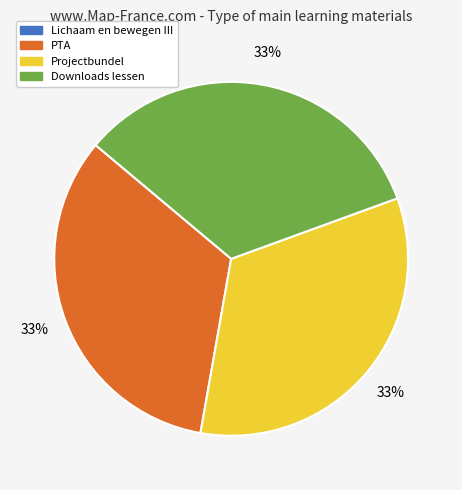

What is the ratio of the value at PTA to the value at Projectbundel?

1.0